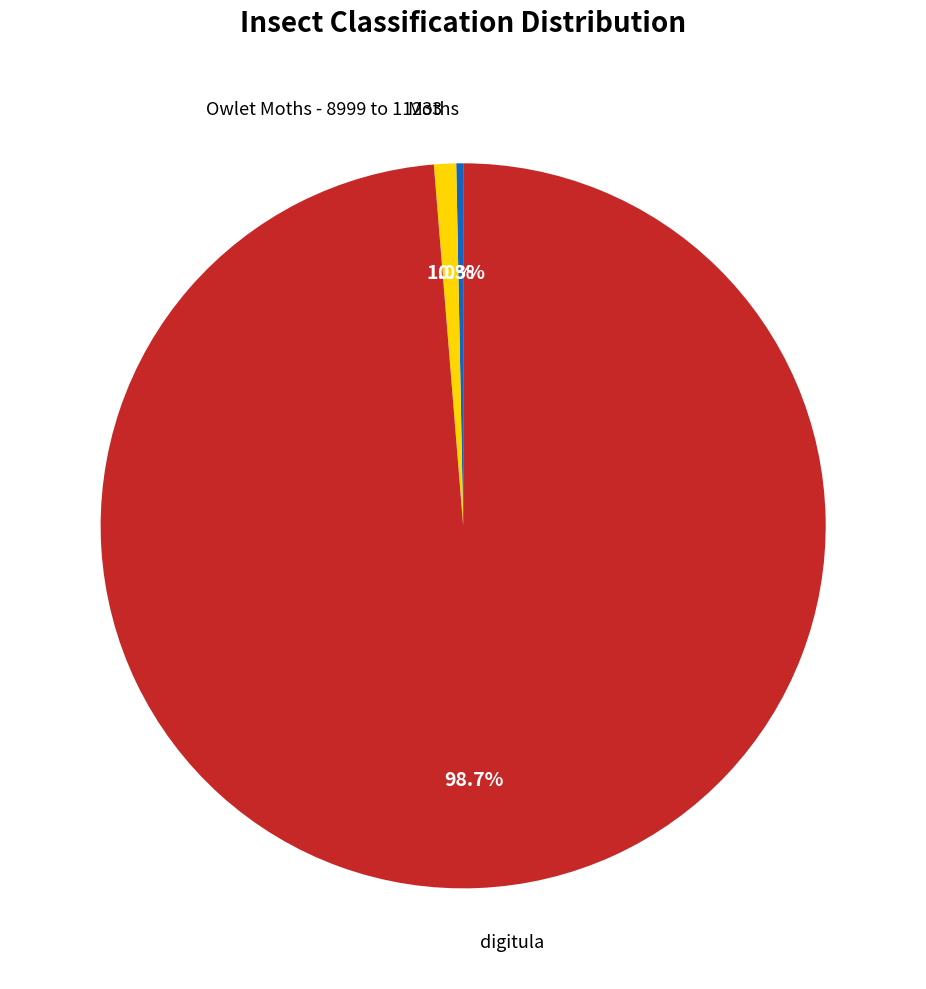

What is the smallest slice in the pie chart?

Moths